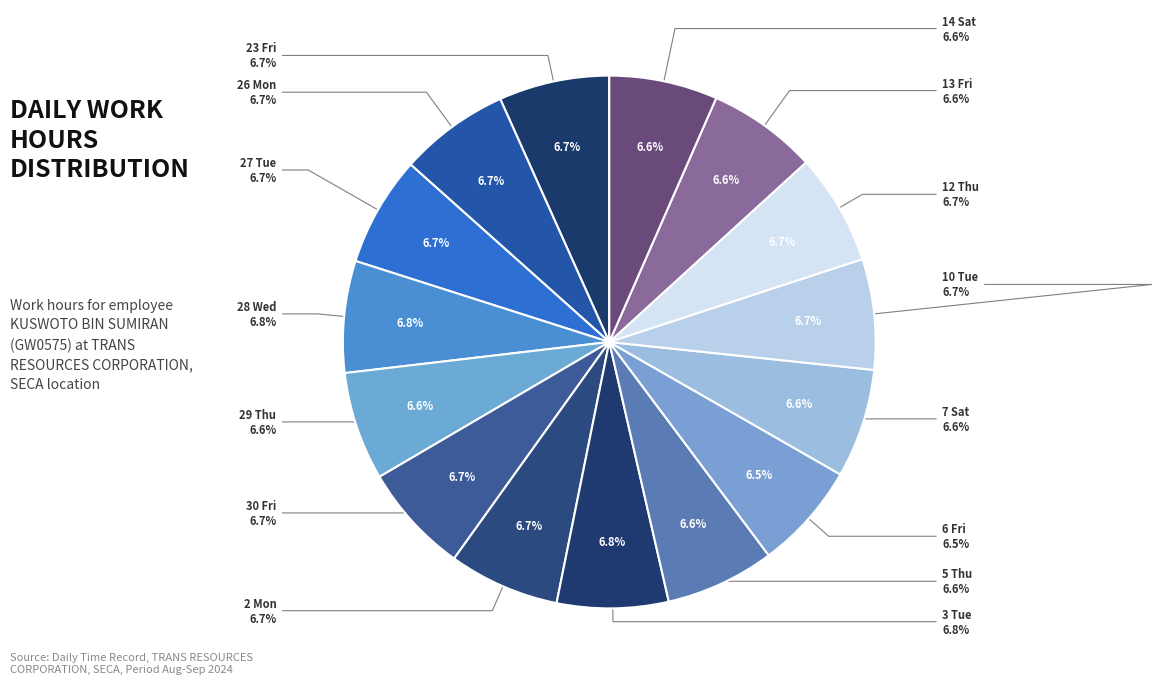

What portion of the pie excludes 14 Sat?

93.4%